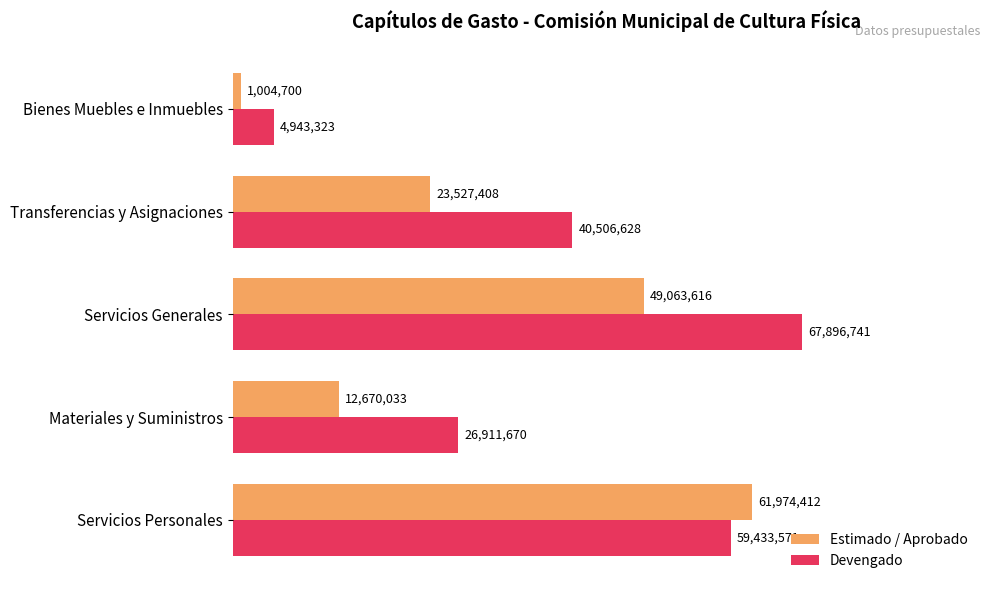

What are all the series names shown in the legend?

Estimado / Aprobado, Devengado